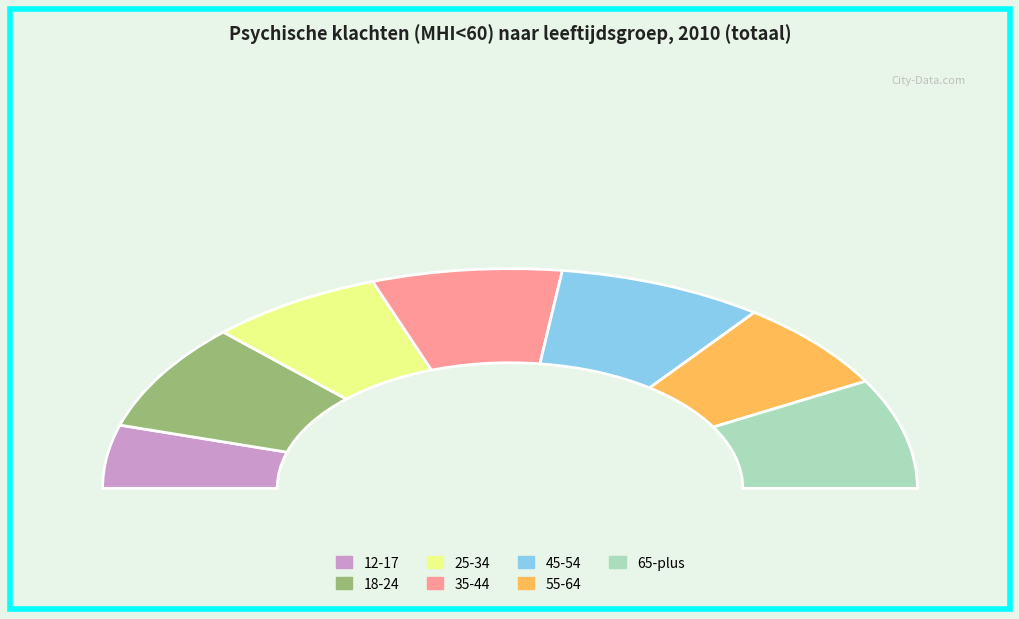

How many slices are in this pie chart?

7